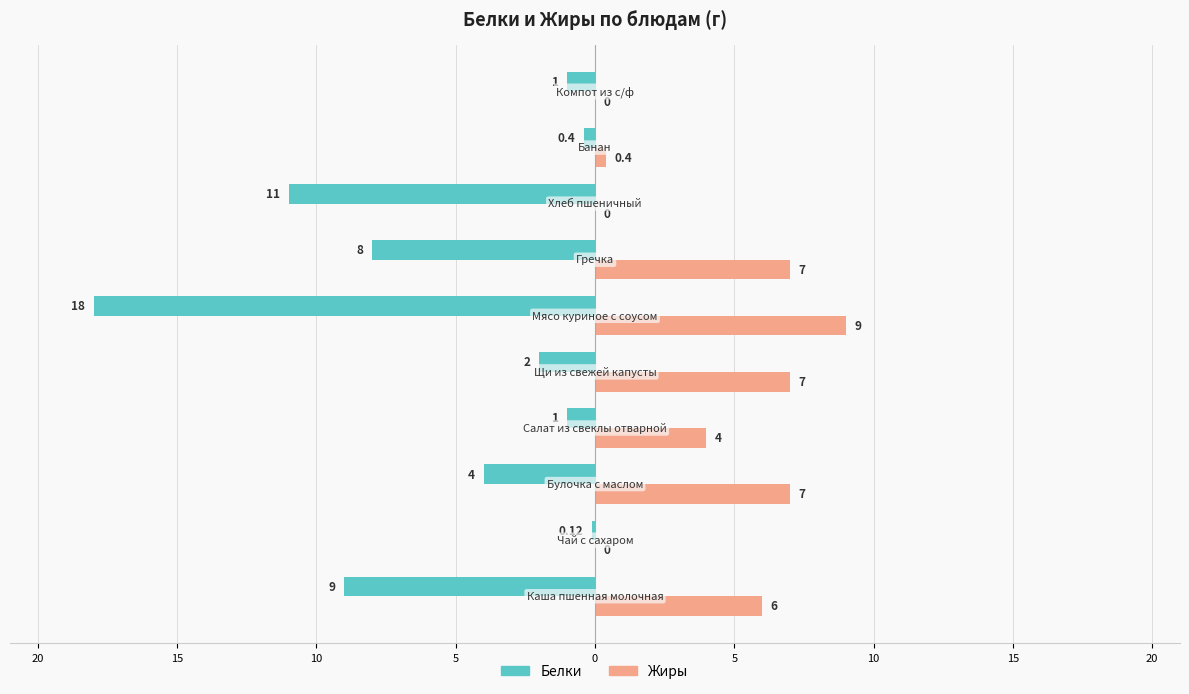

What are all the series names shown in the legend?

Белки, Жиры